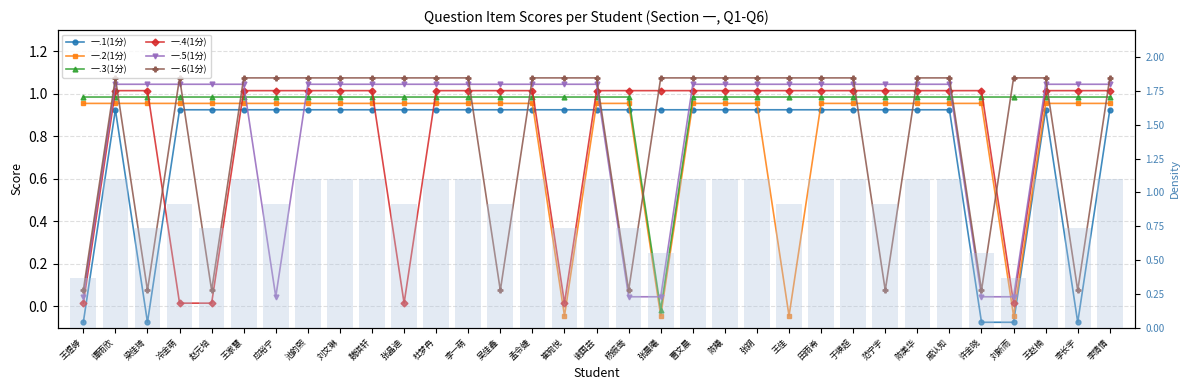

Reading left to right, what are all the values shown in this chart?

一.1(1分): -0.1	0.9	-0.1	0.9	0.9	0.9	0.9	0.9	0.9	0.9	0.9	0.9	0.9	0.9	0.9	0.9	0.9	0.9	0.9	0.9	0.9	0.9	0.9	0.9	0.9	0.9	0.9	0.9	-0.1	-0.1	0.9	-0.1	0.9
一.2(1分): 1.0	1.0	1.0	1.0	1.0	1.0	1.0	1.0	1.0	1.0	1.0	1.0	1.0	1.0	1.0	-0.0	1.0	1.0	-0.0	1.0	1.0	1.0	-0.0	1.0	1.0	1.0	1.0	1.0	1.0	-0.0	1.0	1.0	1.0
一.3(1分): 1.0	1.0	1.0	1.0	1.0	1.0	1.0	1.0	1.0	1.0	1.0	1.0	1.0	1.0	1.0	1.0	1.0	1.0	-0.0	1.0	1.0	1.0	1.0	1.0	1.0	1.0	1.0	1.0	1.0	1.0	1.0	1.0	1.0
一.4(1分): 0.0	1.0	1.0	0.0	0.0	1.0	1.0	1.0	1.0	1.0	0.0	1.0	1.0	1.0	1.0	0.0	1.0	1.0	1.0	1.0	1.0	1.0	1.0	1.0	1.0	1.0	1.0	1.0	1.0	0.0	1.0	1.0	1.0
一.5(1分): 0.0	1.0	1.0	1.0	1.0	1.0	0.0	1.0	1.0	1.0	1.0	1.0	1.0	1.0	1.0	1.0	1.0	0.0	0.0	1.0	1.0	1.0	1.0	1.0	1.0	1.0	1.0	1.0	0.0	0.0	1.0	1.0	1.0
一.6(1分): 0.1	1.1	0.1	1.1	0.1	1.1	1.1	1.1	1.1	1.1	1.1	1.1	1.1	0.1	1.1	1.1	1.1	0.1	1.1	1.1	1.1	1.1	1.1	1.1	1.1	0.1	1.1	1.1	0.1	1.1	1.1	0.1	1.1